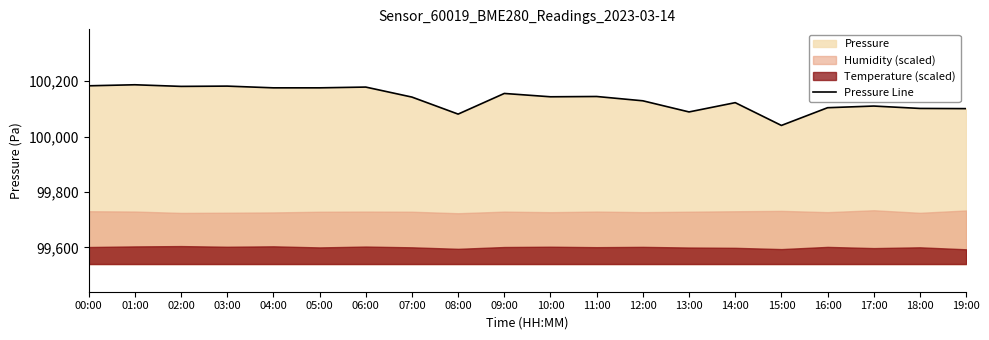

Rank the categories by value from highest to lowest.

01:00, 00:00, 03:00, 02:00, 06:00, 04:00, 05:00, 09:00, 11:00, 10:00, 07:00, 12:00, 14:00, 17:00, 16:00, 18:00, 19:00, 13:00, 08:00, 15:00